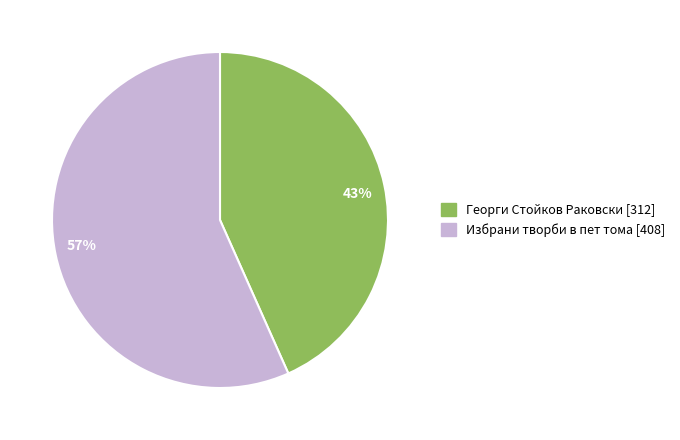

Which category has the smallest portion of the pie?

Георги Стойков Раковски [312]